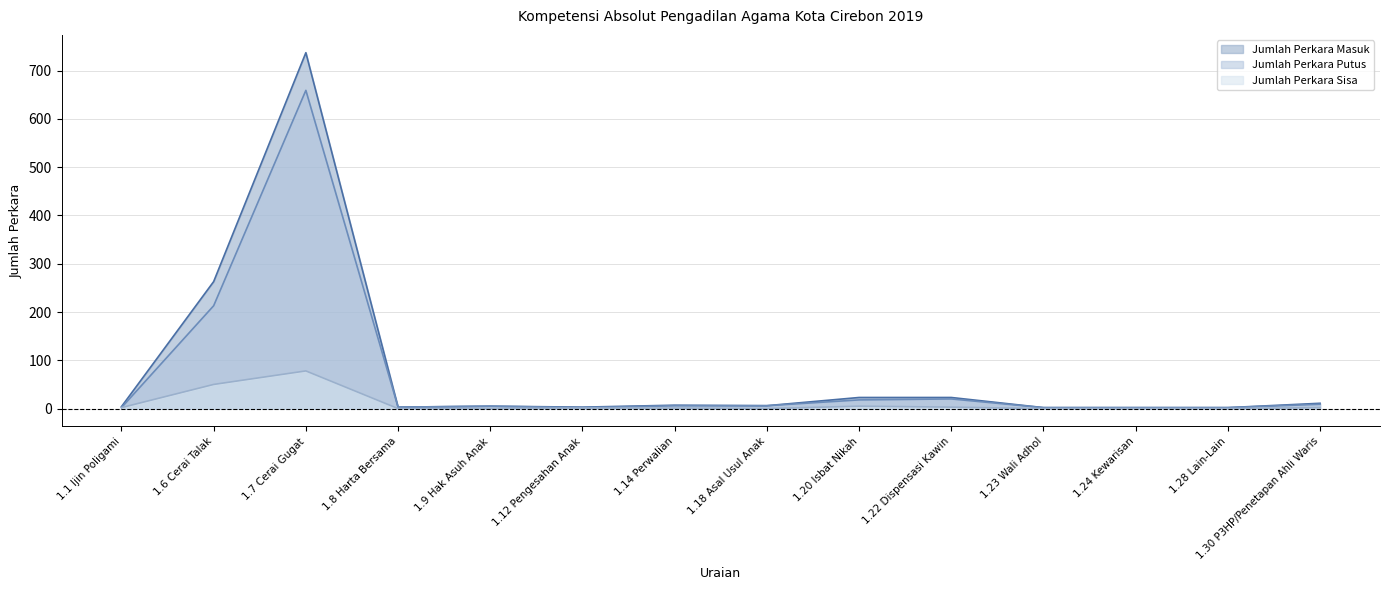

True or false: Jumlah Perkara Sisa and Jumlah Perkara Putus cross at least once.

False